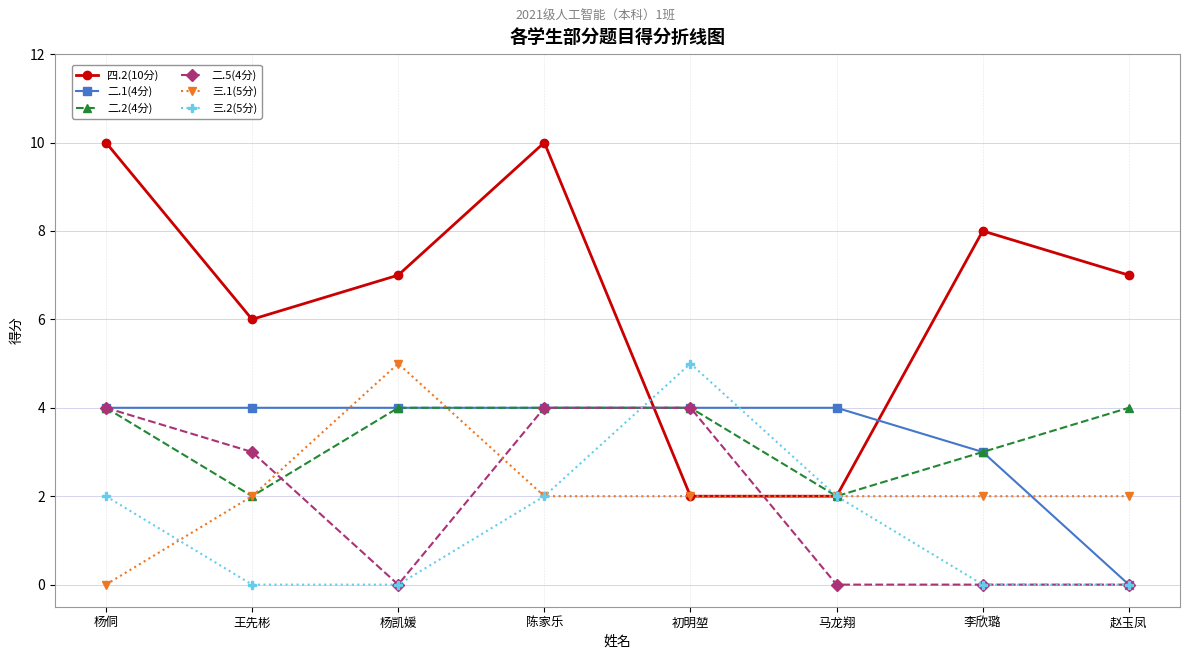

Reading right to left, transcribe all the data shown in this chart.

四.2(10分): 赵玉凤=7	李欣璐=8	马龙翔=2	初明堃=2	陈家乐=10	杨凯媛=7	王先彬=6	杨侗=10
二.1(4分): 赵玉凤=0	李欣璐=3	马龙翔=4	初明堃=4	陈家乐=4	杨凯媛=4	王先彬=4	杨侗=4
二.2(4分): 赵玉凤=4	李欣璐=3	马龙翔=2	初明堃=4	陈家乐=4	杨凯媛=4	王先彬=2	杨侗=4
二.5(4分): 赵玉凤=0	李欣璐=0	马龙翔=0	初明堃=4	陈家乐=4	杨凯媛=0	王先彬=3	杨侗=4
三.1(5分): 赵玉凤=2	李欣璐=2	马龙翔=2	初明堃=2	陈家乐=2	杨凯媛=5	王先彬=2	杨侗=0
三.2(5分): 赵玉凤=0	李欣璐=0	马龙翔=2	初明堃=5	陈家乐=2	杨凯媛=0	王先彬=0	杨侗=2